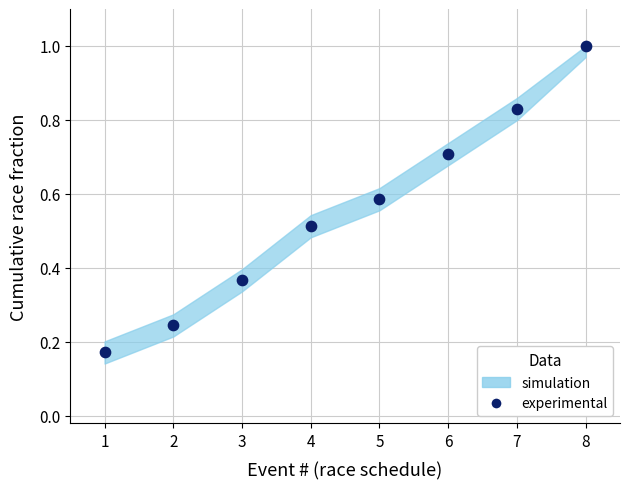

What is the range of X values (max minus min)?

7.0